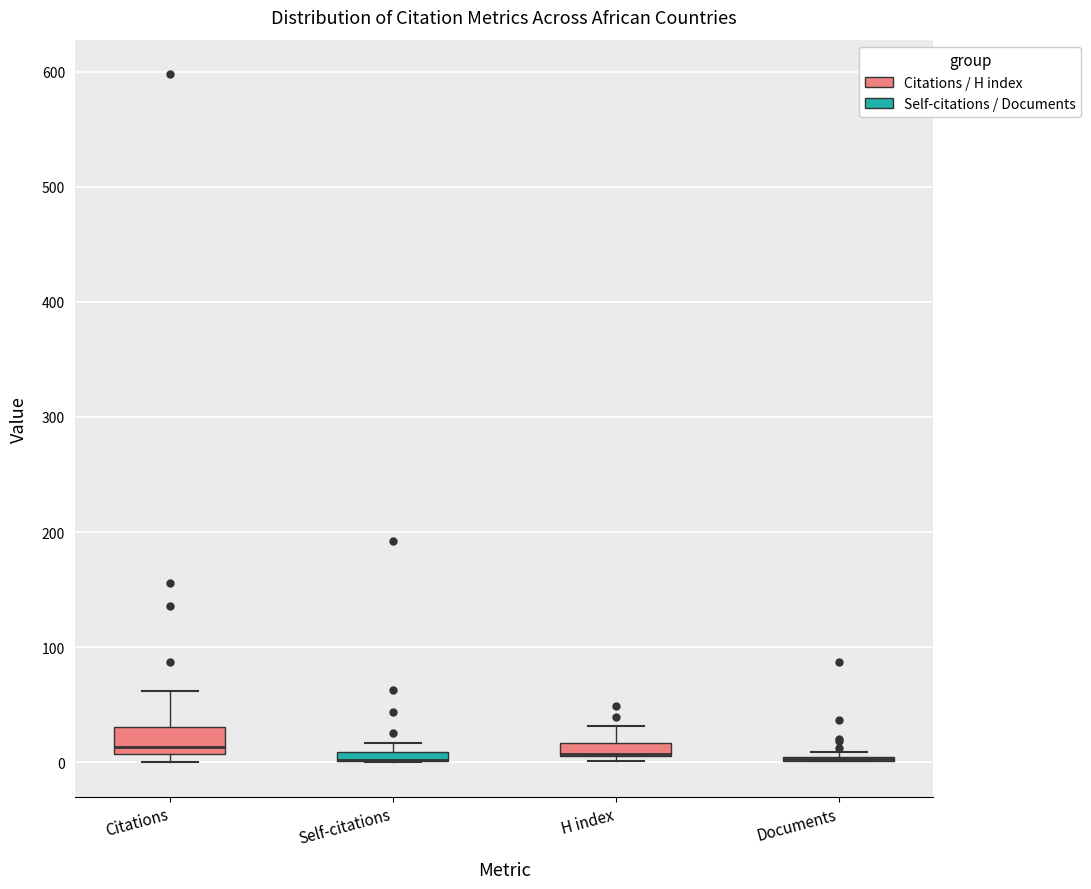

Comparing the boxes themselves (not the whiskers), which one is the tallest?

Citations